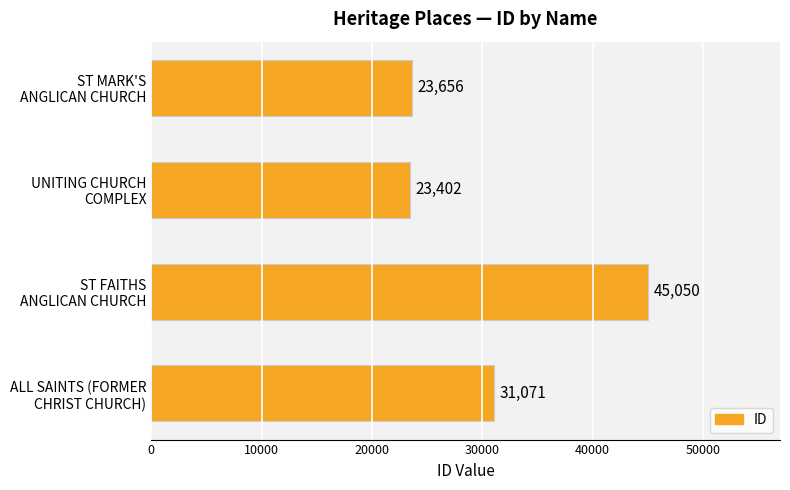

What is the maximum value shown in the chart?

45050